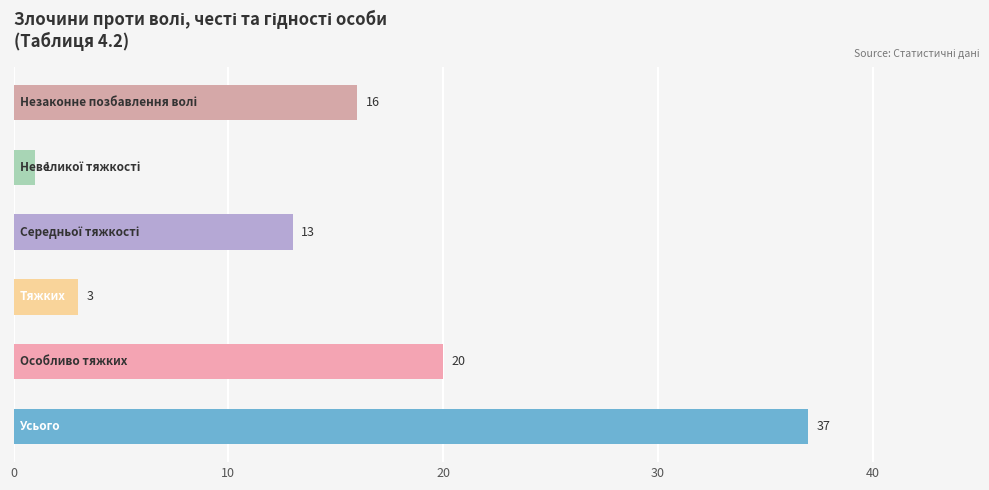

What is the average value?

15